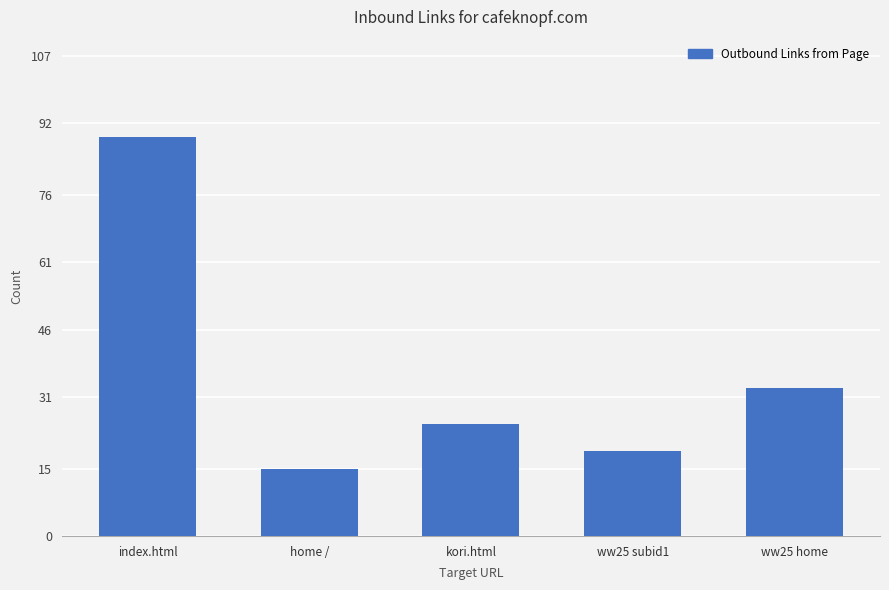

The value at ww25 subid1 is 7. True or false?

False